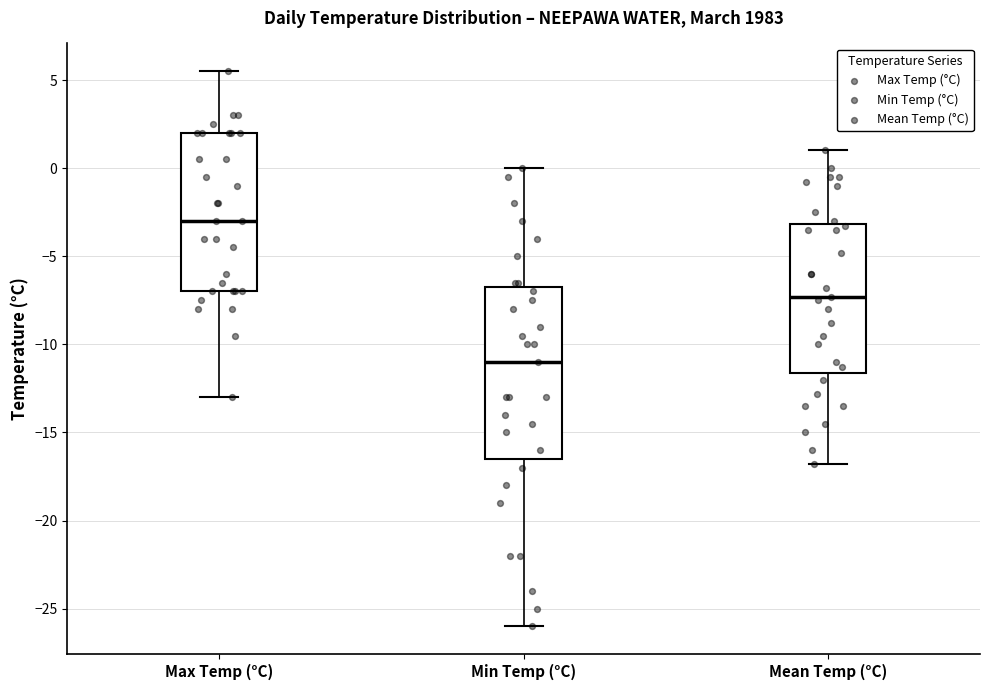

Reading left to right, transcribe this box plot: for each box, give where its median line is, the range the box spans, and where its two whiskers end, as read against the y-axis. The values are not printed on the chart, so give them approximately, as read against the axis.

Max Temp (°C): median -3.0, box -7.0 to 2.0, whiskers -13.0 to 5.5
Min Temp (°C): median -11.0, box -16.5 to -6.5, whiskers -26.0 to 0.0
Mean Temp (°C): median -7.5, box -11.5 to -3.0, whiskers -17.0 to 1.0